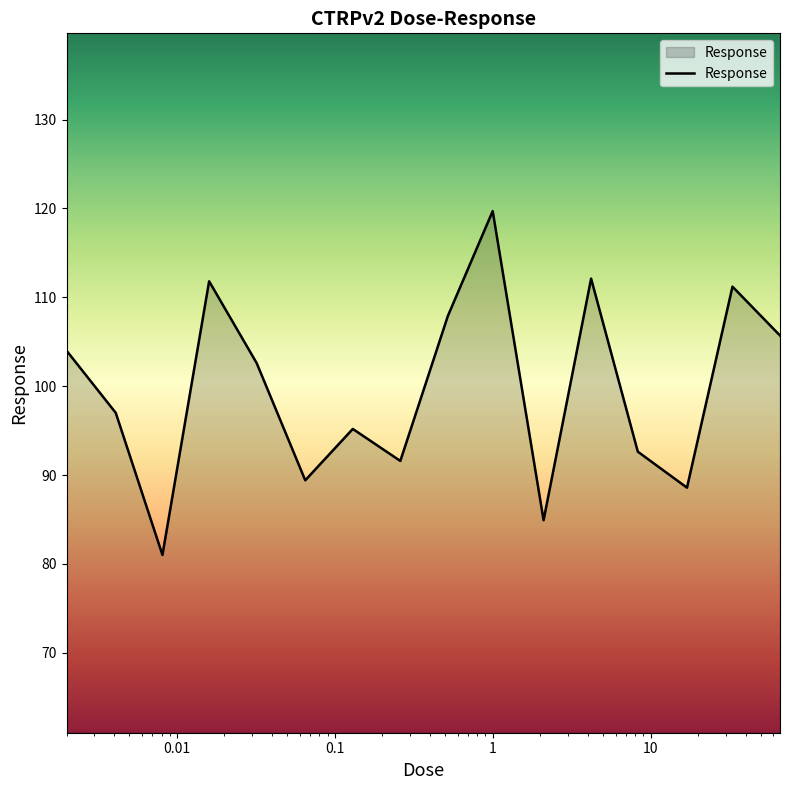

What is the minimum value shown in the chart?

81.0